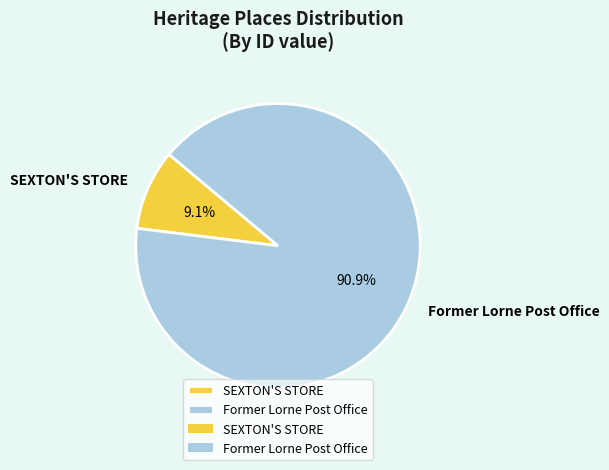

Count the number of slices in the pie.

2